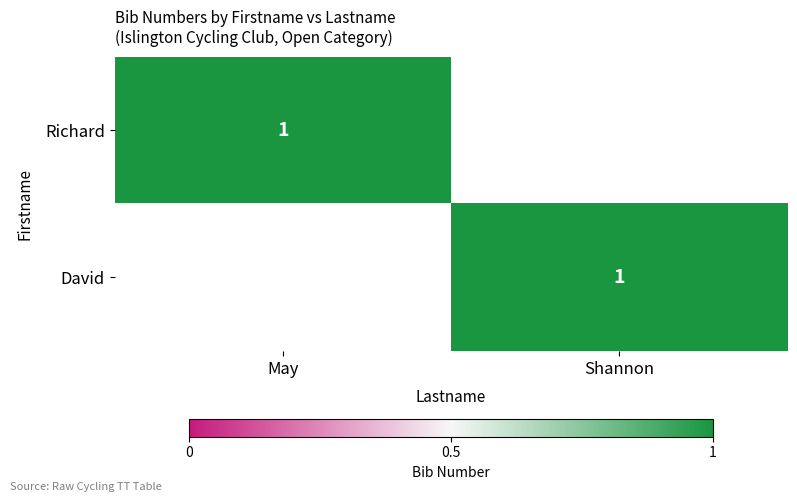

How many series are shown in this chart?

2